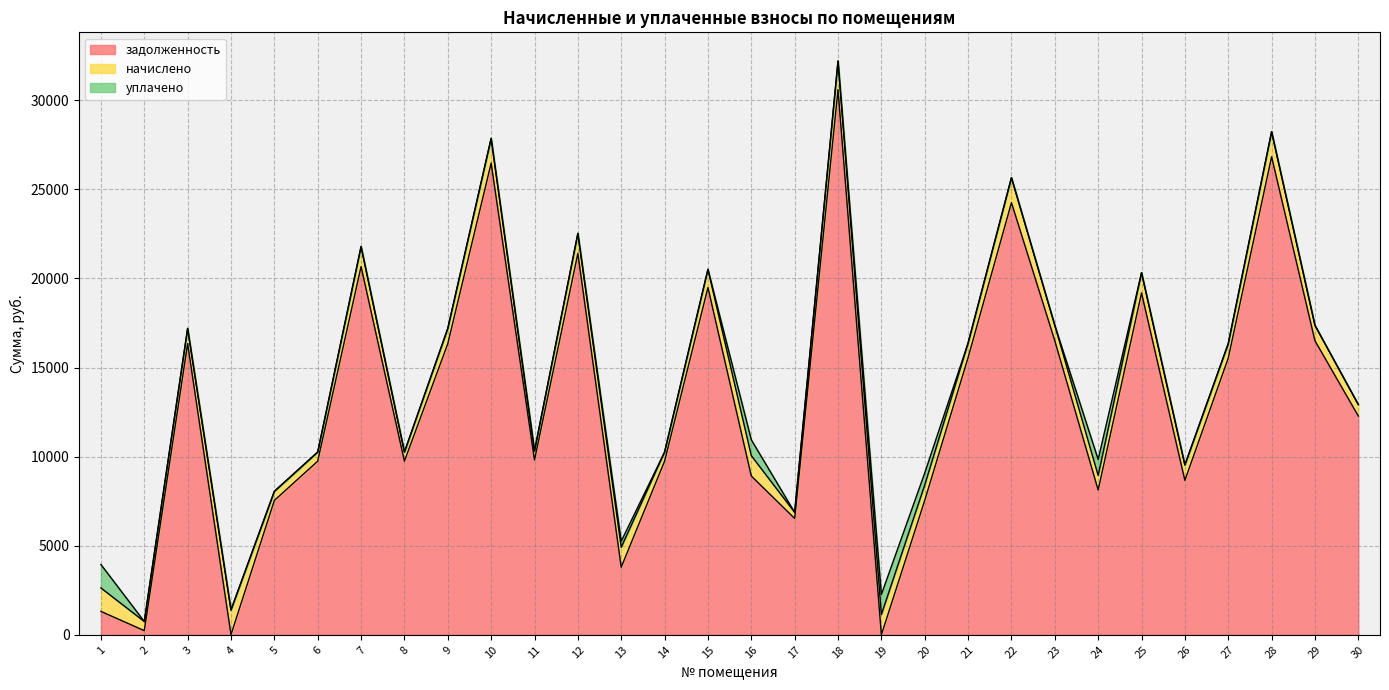

What is the average value of the начислено series?

932.2